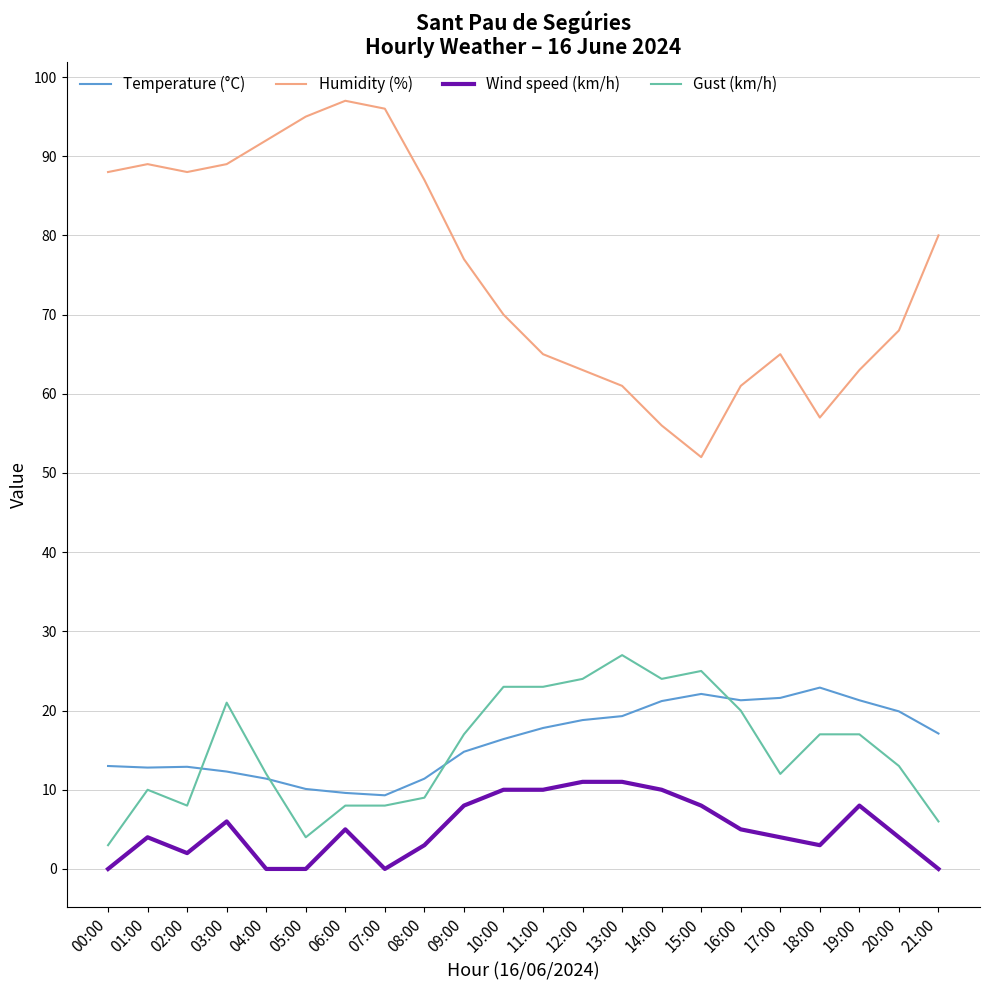

What is the difference between the Wind speed (km/h) values at 17:00 and 07:00?

4.0